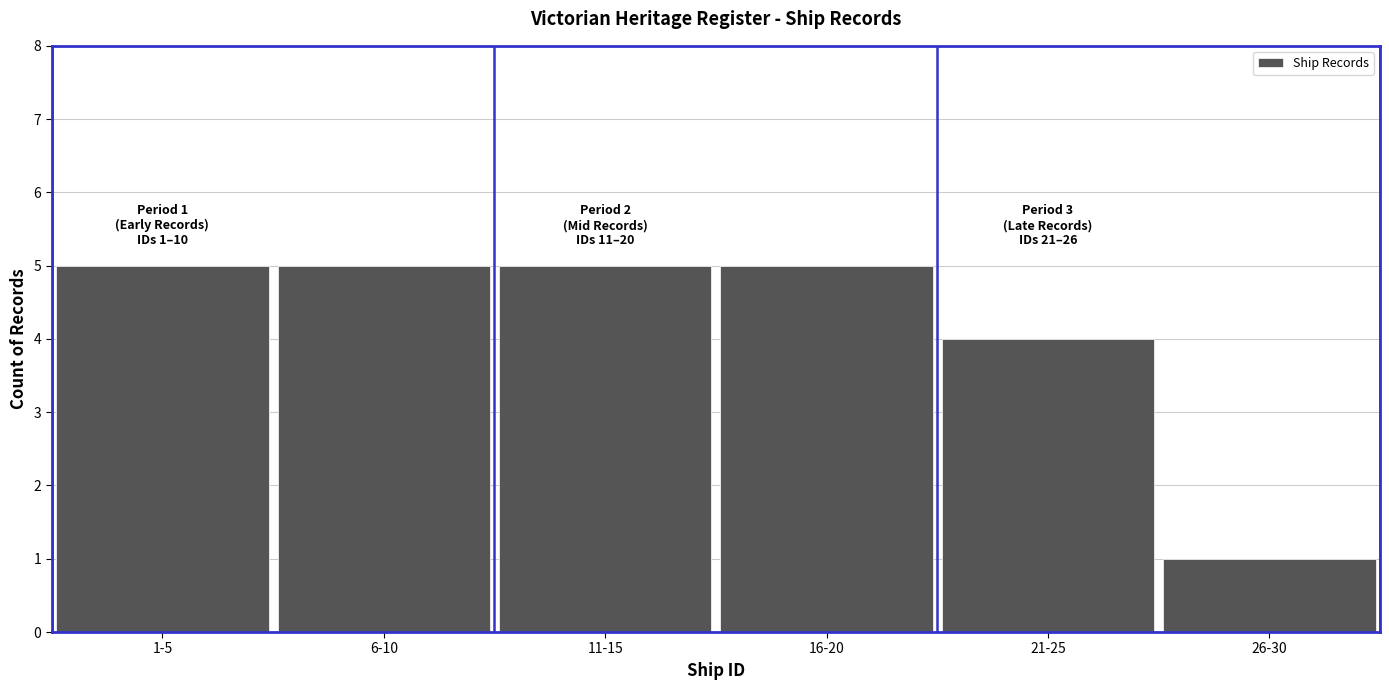

Reading left to right, what are all the values shown in this chart?

1-5=5	6-10=5	11-15=5	16-20=5	21-25=4	26-30=1